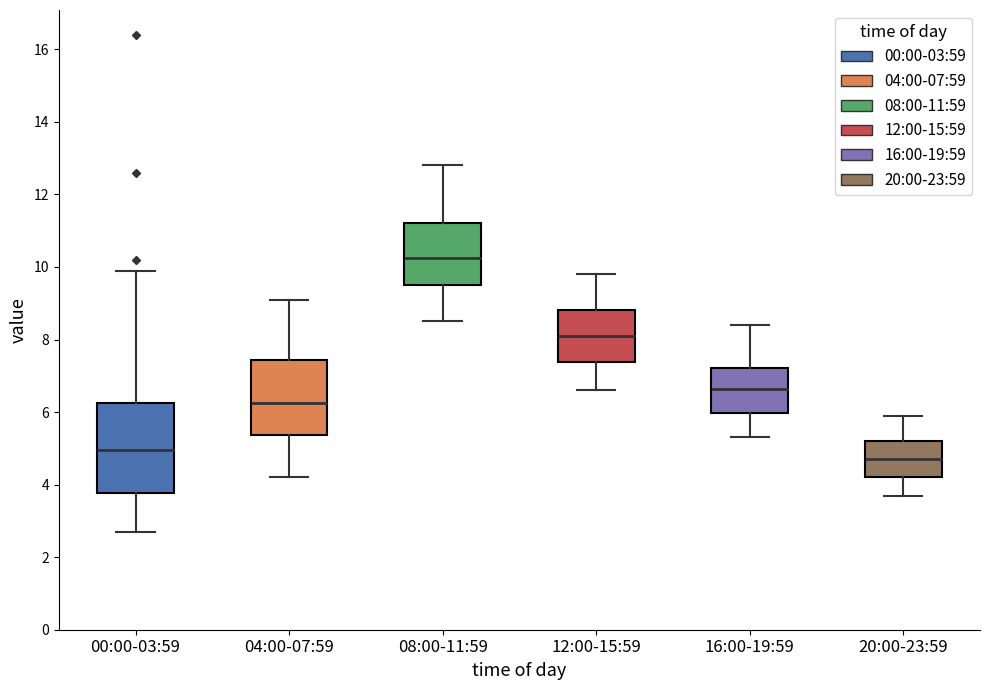

Where is the lower edge of the box for 12:00-15:59 on the y-axis? The values are not printed on the chart, so give them approximately, as read against the axis.

7.4